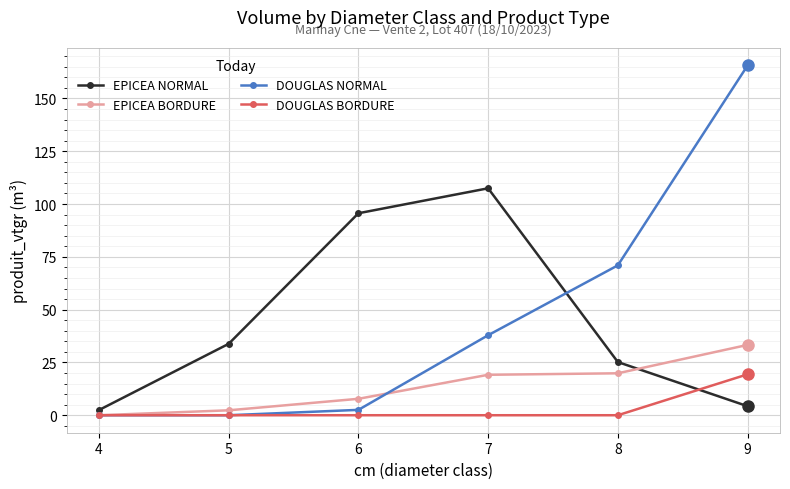

How many times do EPICEA NORMAL and DOUGLAS BORDURE cross each other?

1